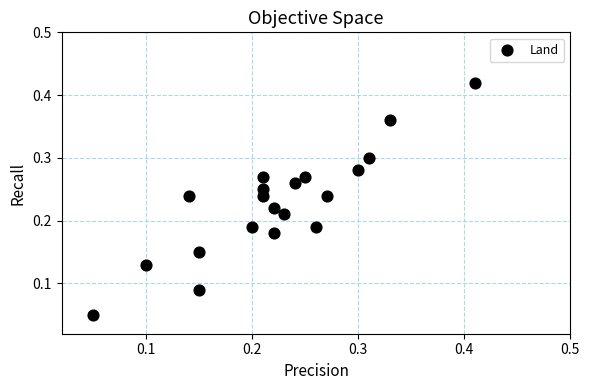

How many points are shown in the scatter plot?

20